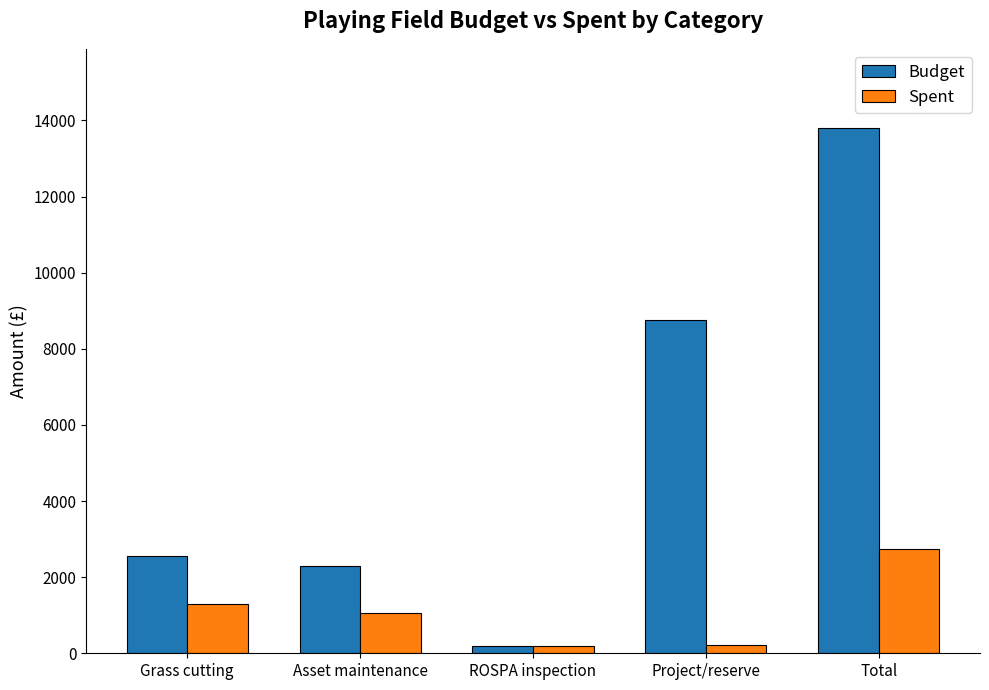

Which series has the largest range (max minus min)?

Budget